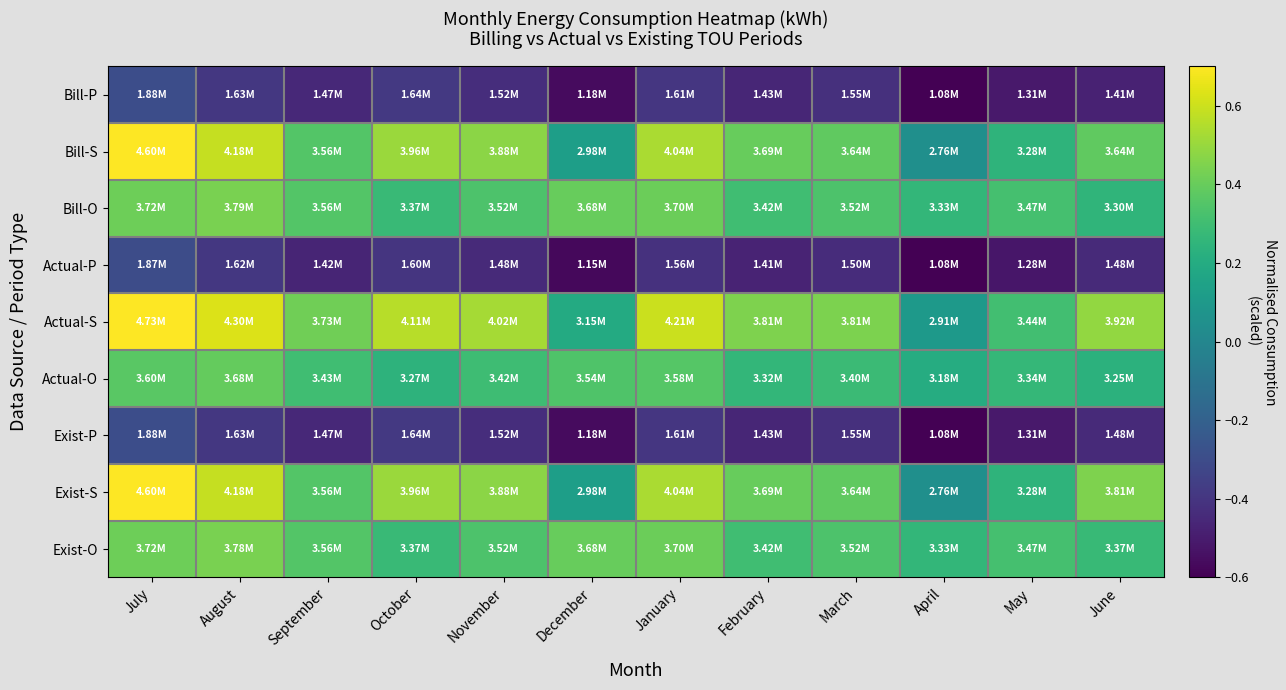

Reading left to right, transcribe all the data shown in this chart.

Bill-P: July=-0.3	August=-0.4	September=-0.5	October=-0.4	November=-0.4	December=-0.6	January=-0.4	February=-0.5	March=-0.4	April=-0.6	May=-0.5	June=-0.5
Bill-S: July=0.8	August=0.6	September=0.4	October=0.5	November=0.5	December=0.1	January=0.5	February=0.4	March=0.4	April=0.0	May=0.2	June=0.4
Bill-O: July=0.4	August=0.4	September=0.4	October=0.3	November=0.3	December=0.4	January=0.4	February=0.3	March=0.3	April=0.3	May=0.3	June=0.3
Actual-P: July=-0.3	August=-0.4	September=-0.5	October=-0.4	November=-0.4	December=-0.6	January=-0.4	February=-0.5	March=-0.4	April=-0.6	May=-0.5	June=-0.4
Actual-S: July=0.8	August=0.6	September=0.4	October=0.6	November=0.5	December=0.2	January=0.6	February=0.4	March=0.4	April=0.1	May=0.3	June=0.5
Actual-O: July=0.4	August=0.4	September=0.3	October=0.2	November=0.3	December=0.3	January=0.4	February=0.3	March=0.3	April=0.2	May=0.3	June=0.2
Exist-P: July=-0.3	August=-0.4	September=-0.5	October=-0.4	November=-0.4	December=-0.6	January=-0.4	February=-0.5	March=-0.4	April=-0.6	May=-0.5	June=-0.4
Exist-S: July=0.8	August=0.6	September=0.4	October=0.5	November=0.5	December=0.1	January=0.5	February=0.4	March=0.4	April=0.0	May=0.2	June=0.4
Exist-O: July=0.4	August=0.4	September=0.4	October=0.3	November=0.3	December=0.4	January=0.4	February=0.3	March=0.3	April=0.3	May=0.3	June=0.3